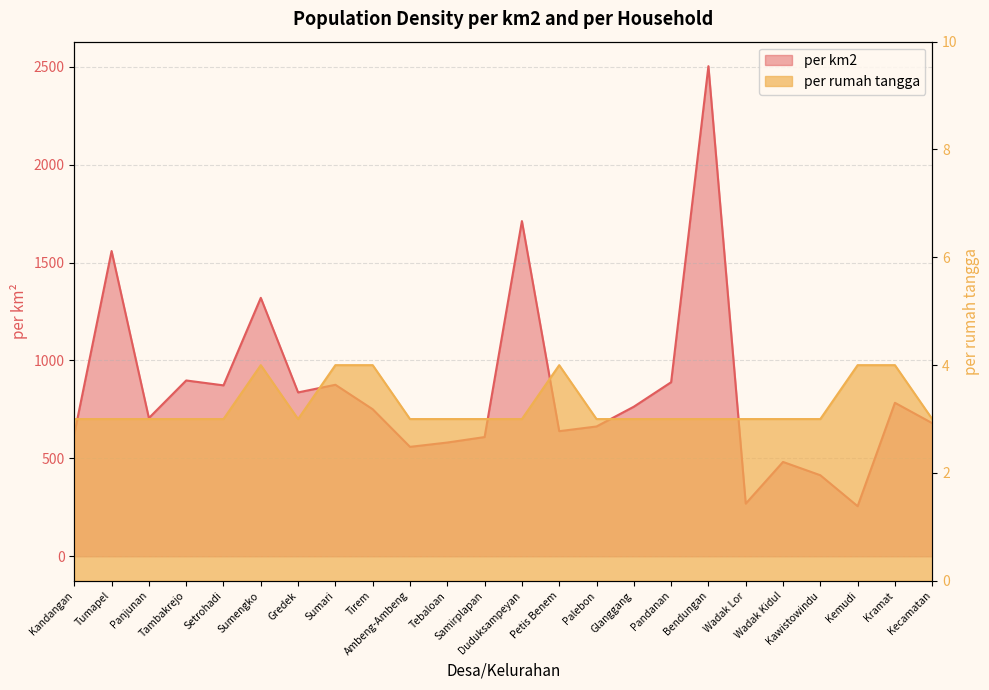

How many interior local valleys does the per rumah tangga series have?

1